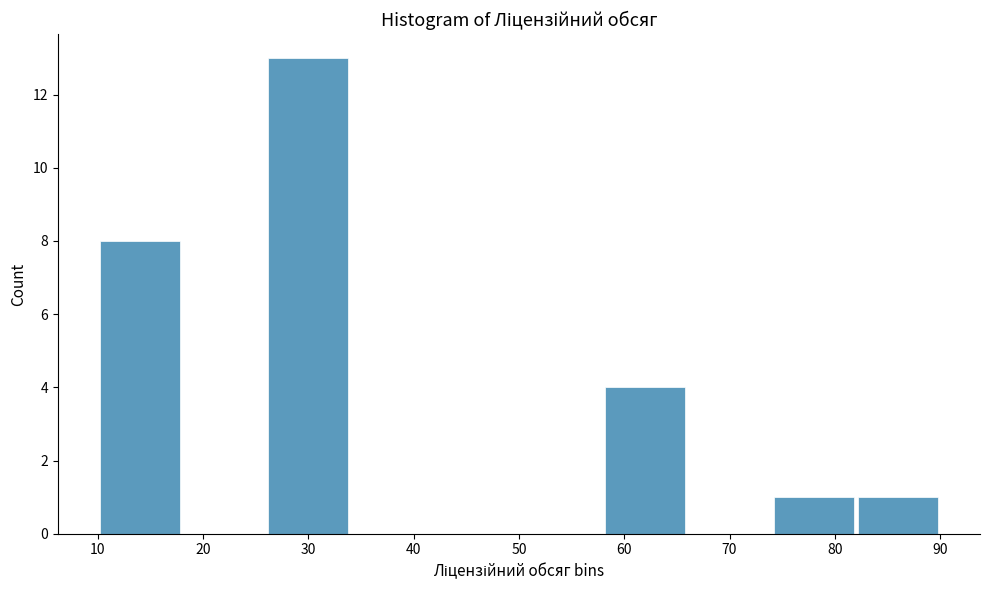

Reading left to right, transcribe this chart: for each bar, give the range it covers on the x-axis and its height. The values are not printed on the chart, so give them approximately, as read against the axis.

10 to 18: 8
18 to 26: 0
26 to 34: 13
34 to 42: 0
42 to 50: 0
50 to 58: 0
58 to 66: 4
66 to 74: 0
74 to 82: 1
82 to 90: 1